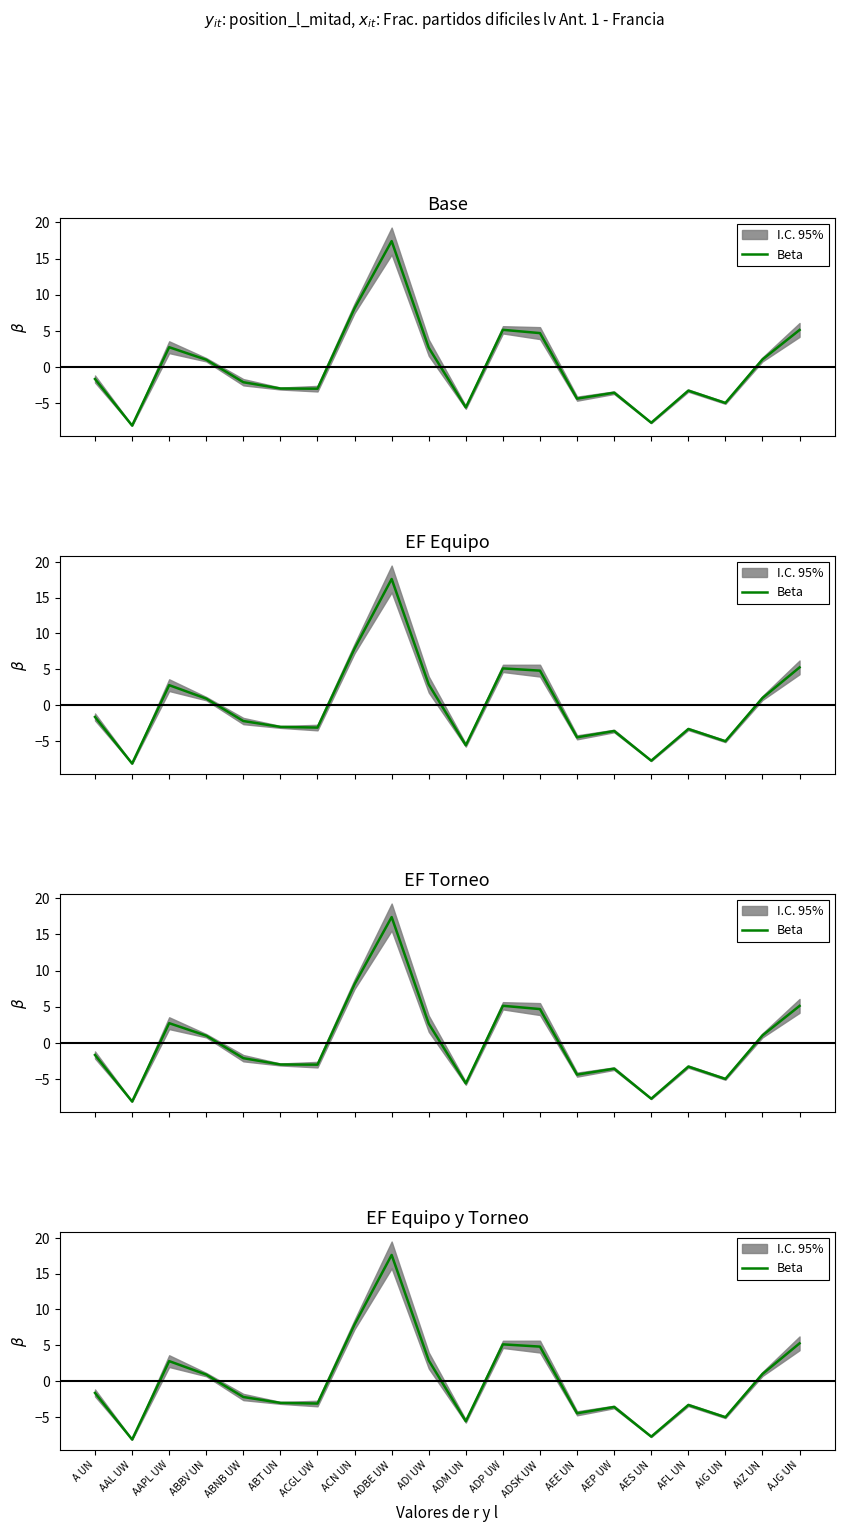

Does the chart display data point markers on the line(s)?

No